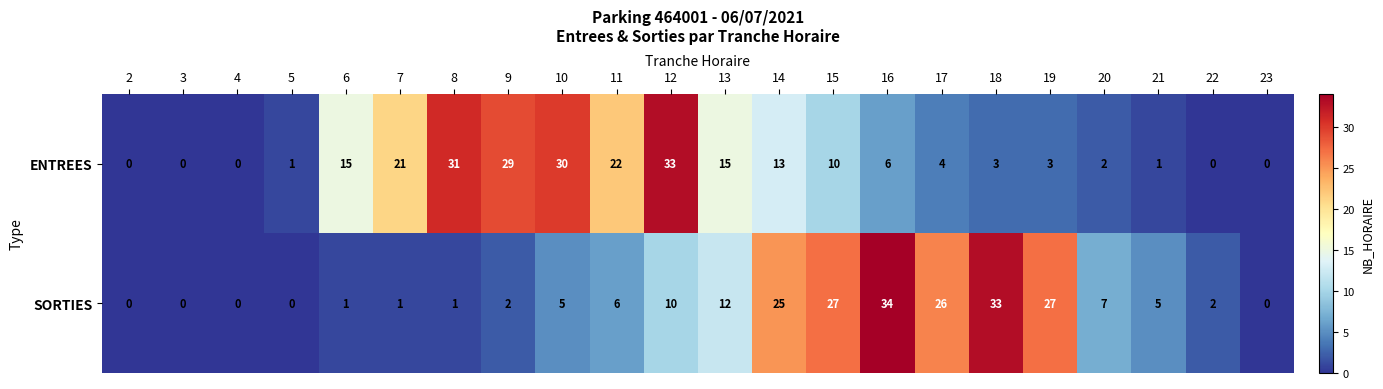

Which series has the largest range (max minus min)?

SORTIES